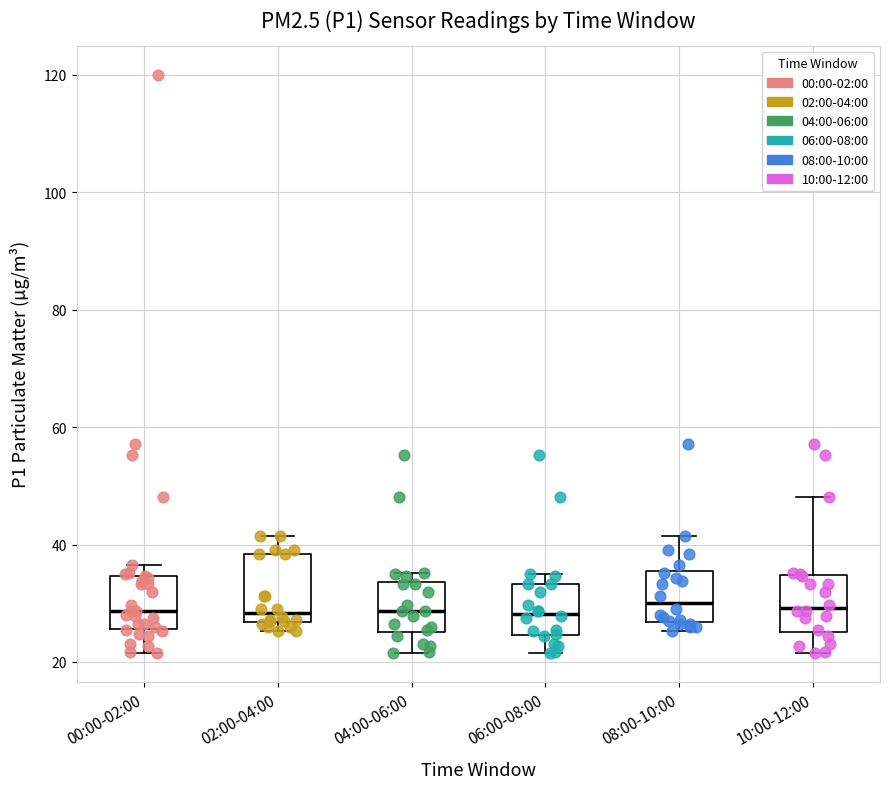

Reading left to right, read every box against the y-axis: the position of its median line, the range the box covers, and the ends of its whiskers. The values are not printed on the chart, so give them approximately, as read against the axis.

00:00-02:00: median 28, box 26 to 34, whiskers 22 to 36
02:00-04:00: median 28, box 26 to 38, whiskers 26 (just below the box's lower edge) to 42
04:00-06:00: median 28, box 26 to 34, whiskers 22 to 36
06:00-08:00: median 28, box 24 to 34, whiskers 22 to 36
08:00-10:00: median 30, box 26 to 36, whiskers 26 (just below the box's lower edge) to 42
10:00-12:00: median 30, box 26 to 34, whiskers 22 to 48